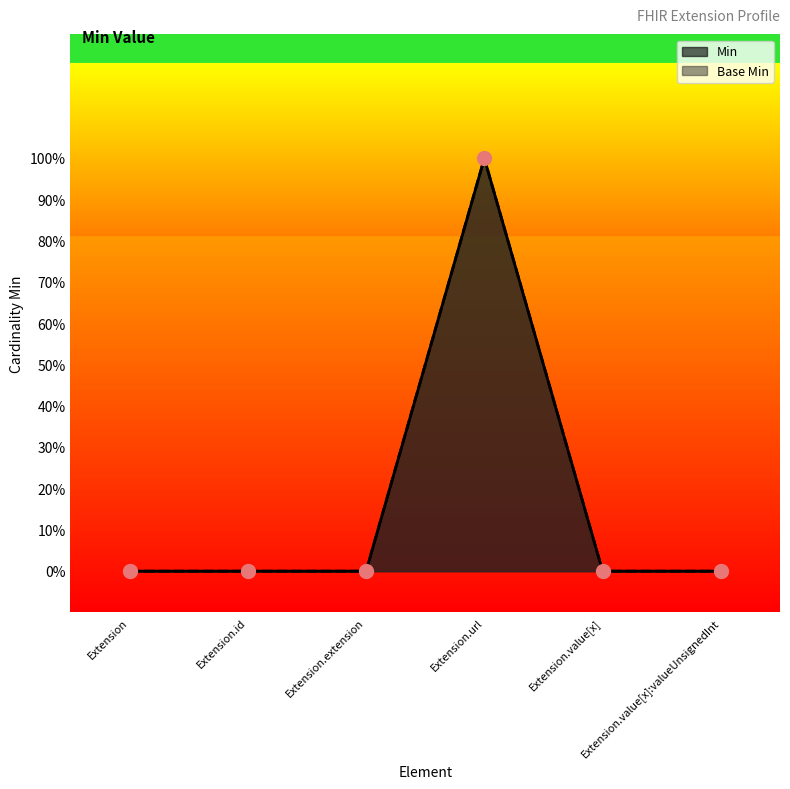

What position from the right is Extension.url?

3